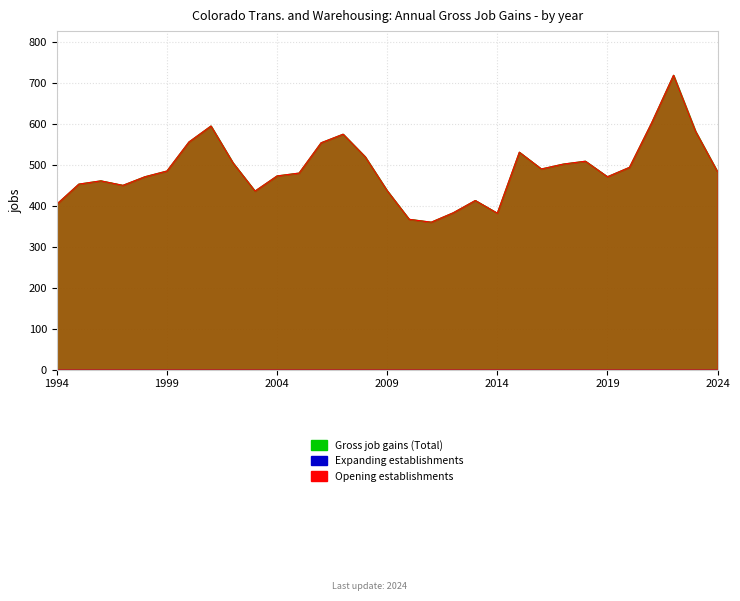

What is the sum of all Opening establishments values?

15143